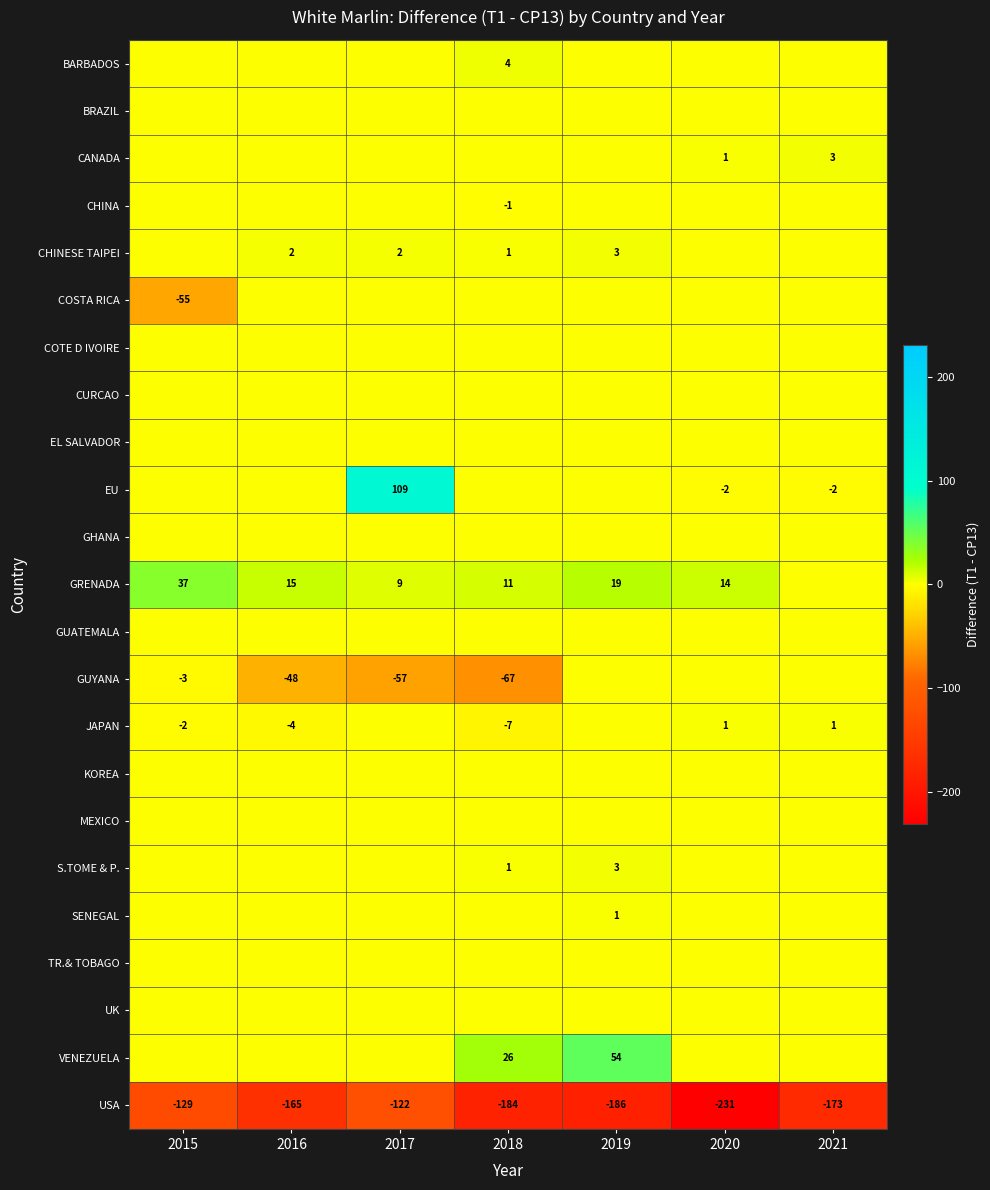

The value of JAPAN at 2020 is 1. True or false?

True